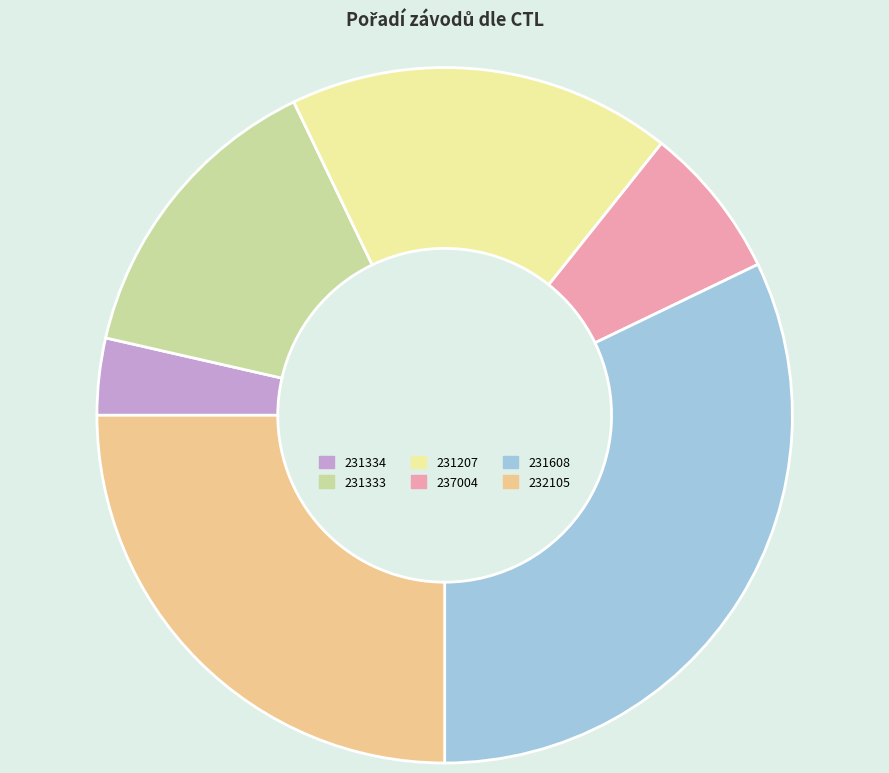

The 231608 slice represents 32% of the pie. True or false?

True